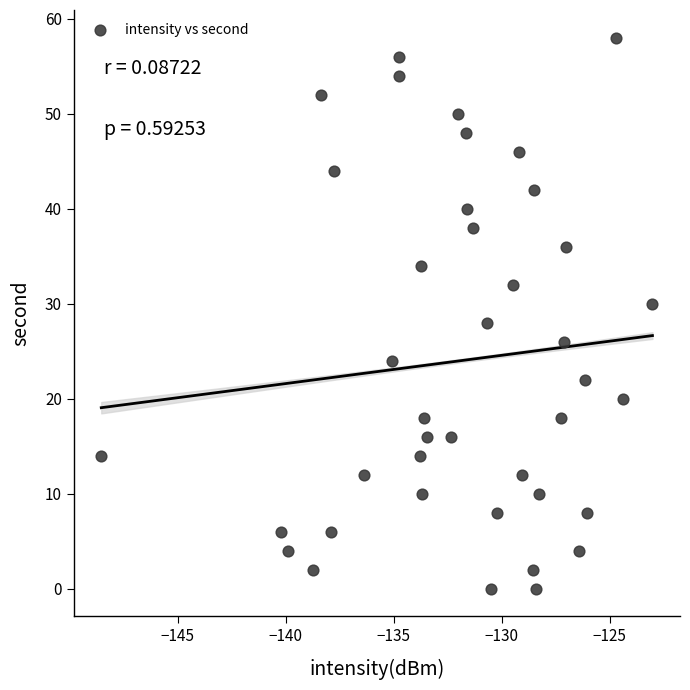

What is the range of Y values (max minus min)?

58